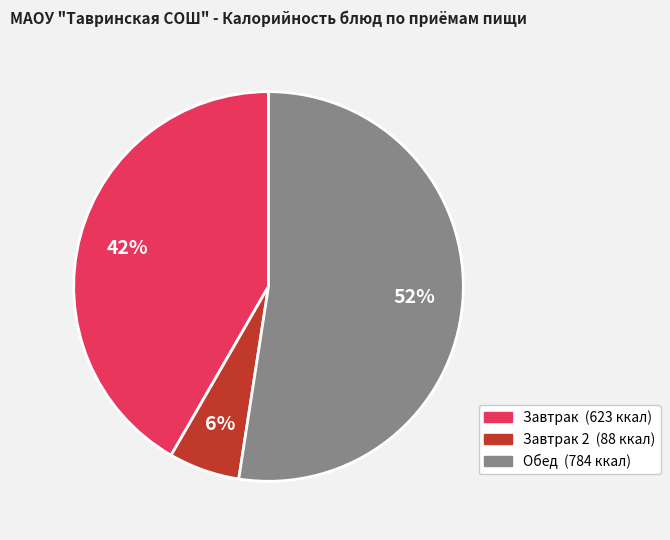

Does any single category account for the majority?

Yes